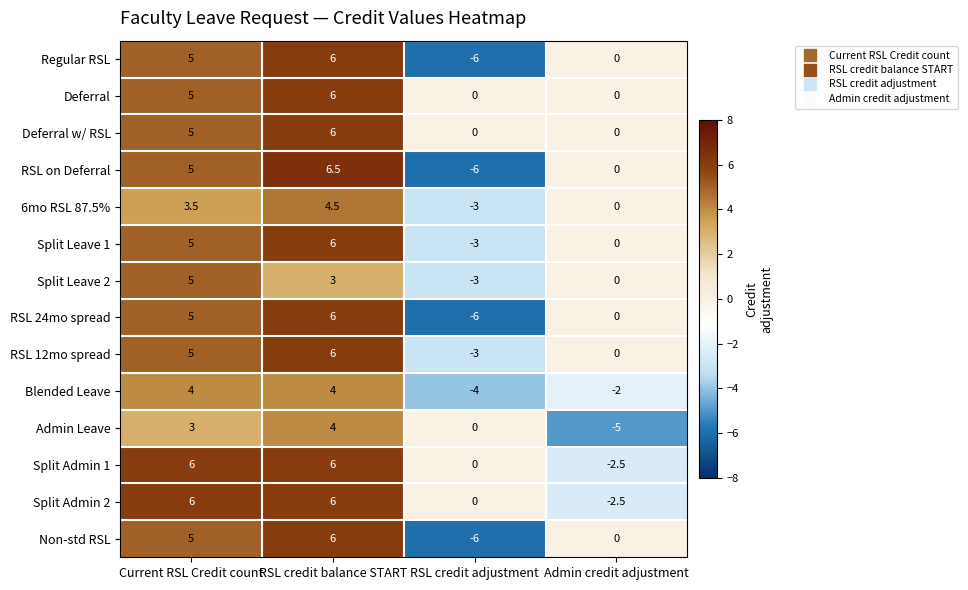

What is the sum of the Regular RSL values at Admin credit adjustment and RSL credit balance START?

6.0